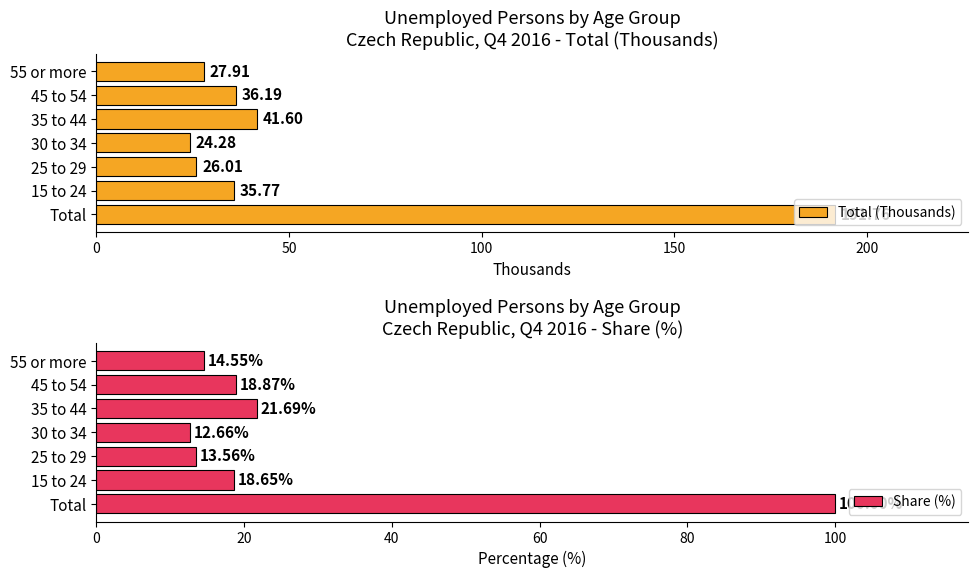

What is the difference between the second highest and minimum values in the Total (Thousands) series?

17.3